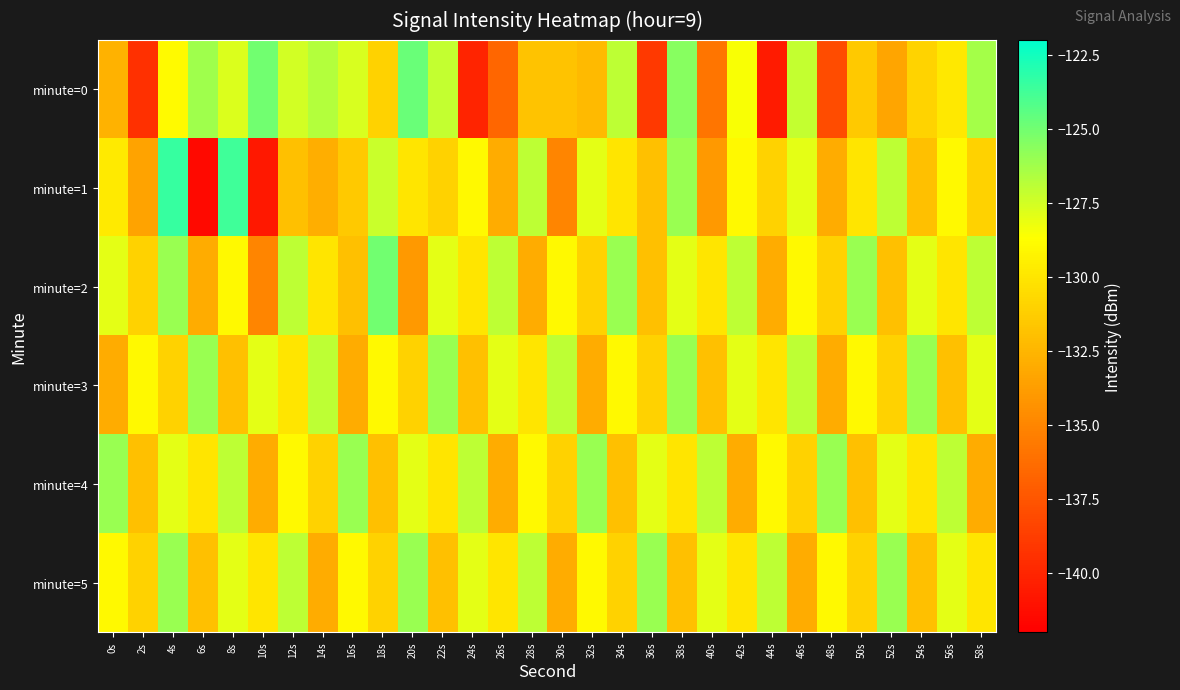

Which series has the largest total across all categories?

minute=4